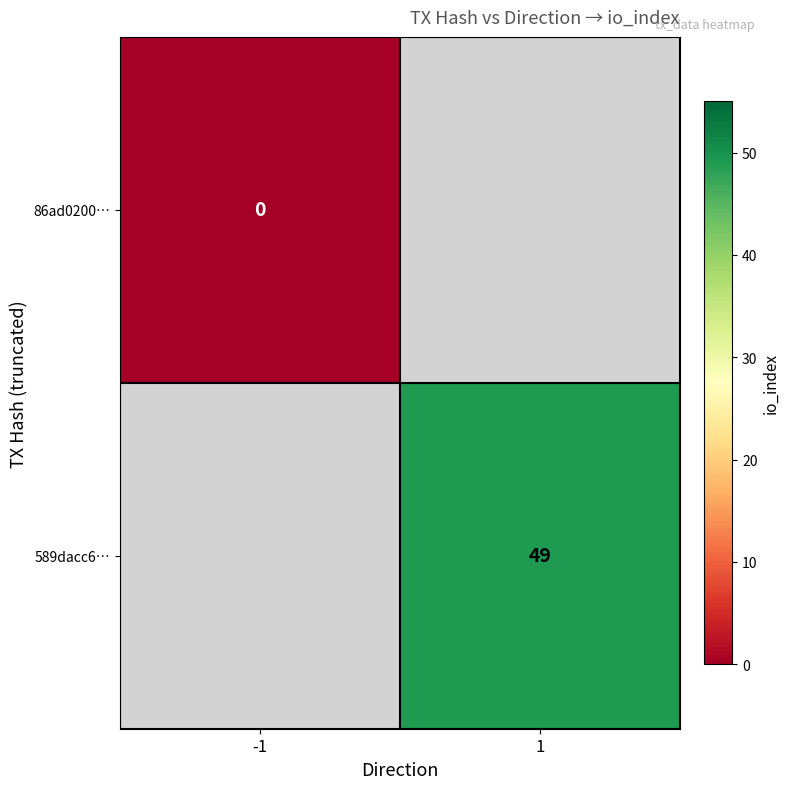

True or false: 589dacc6… has a value of 49 at 1.

True